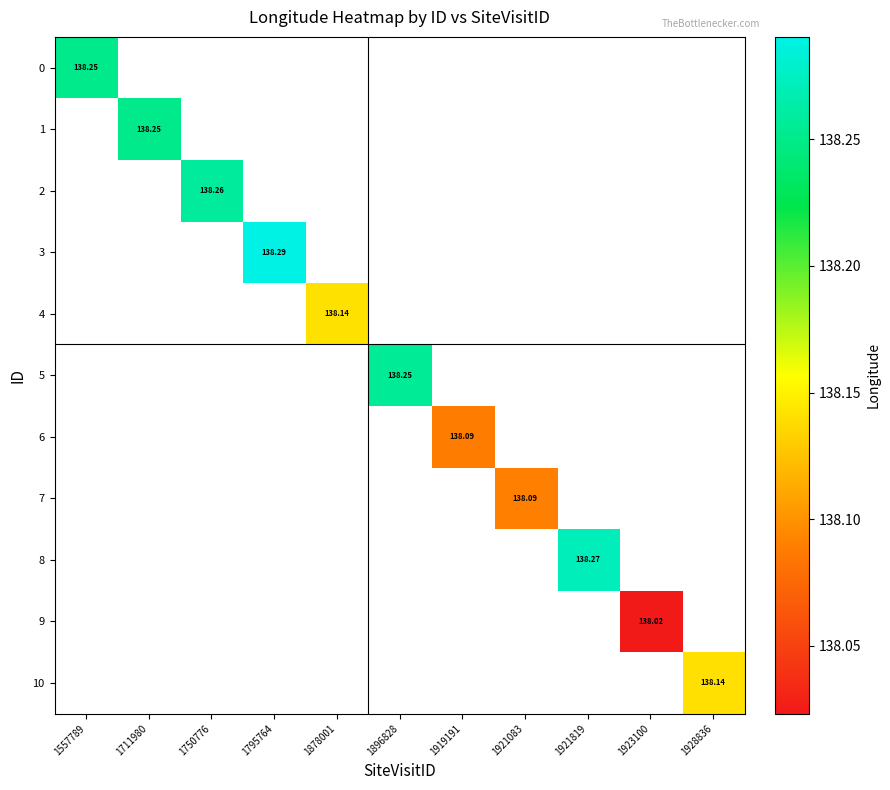

Which category has the highest value across all series?

1795764